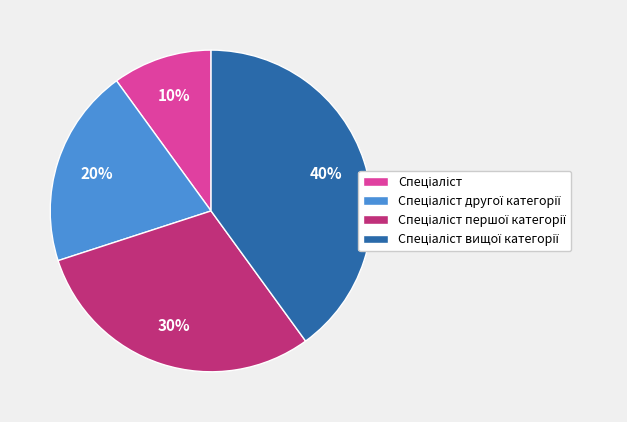

Is there a majority slice in this chart?

No